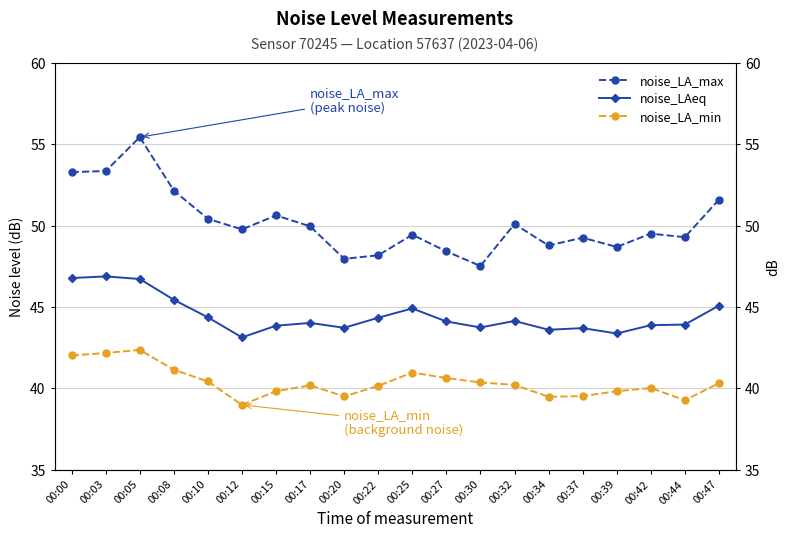

True or false: noise_LAeq has more than 0 interior local peaks.

True